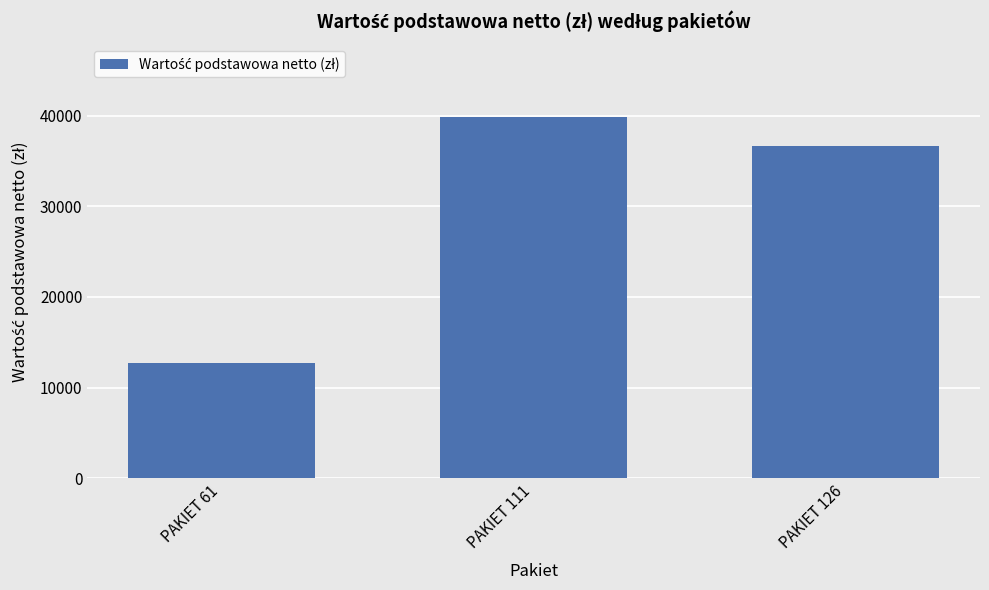

Which label corresponds to the largest value in the chart?

PAKIET 111